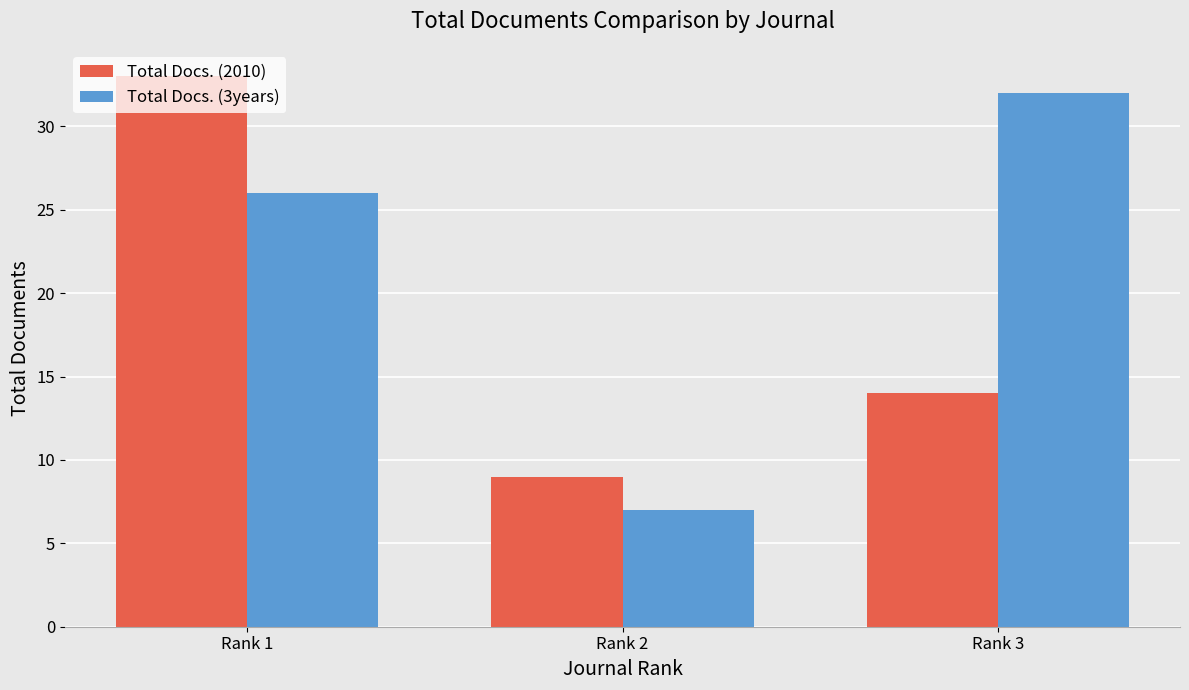

What is the average value of the Total Docs. (2010) series?

19